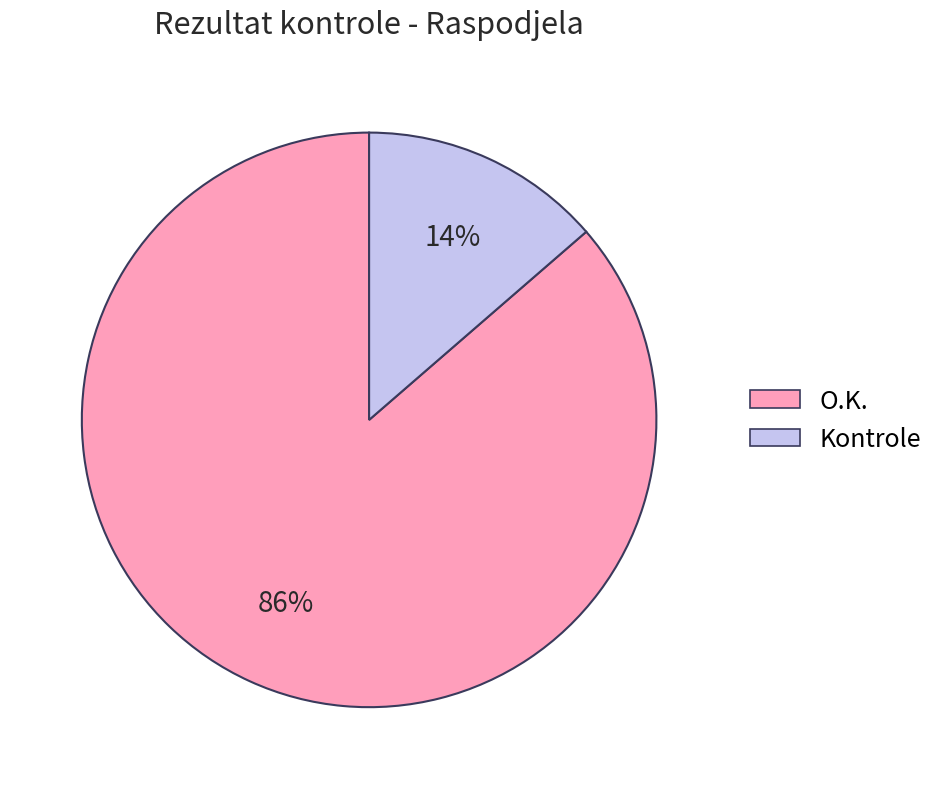

Which slice is the largest?

O.K.